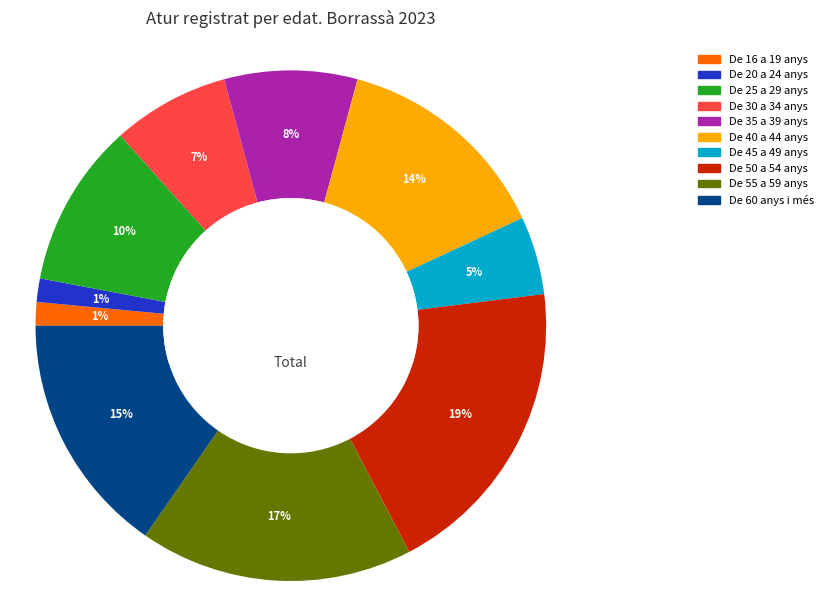

How many slices are in this pie chart?

10